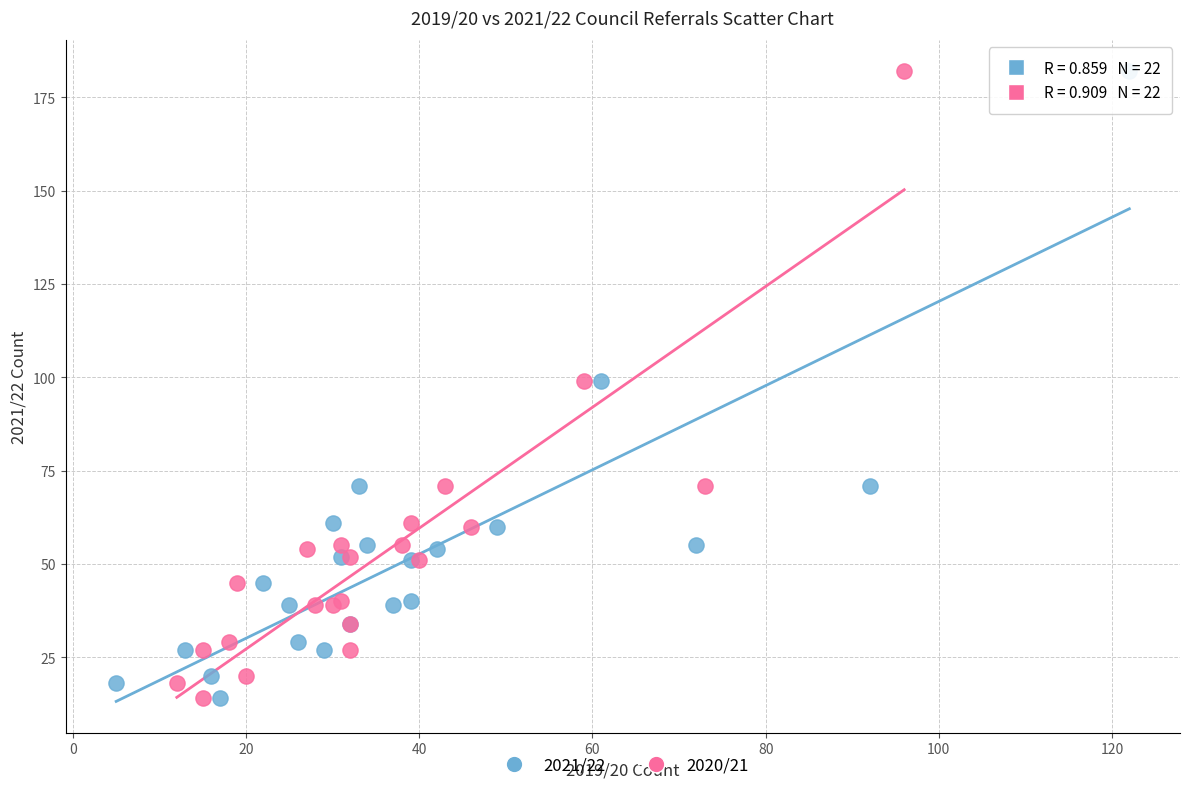

What are all the series names shown in the legend?

2021/22, 2020/21